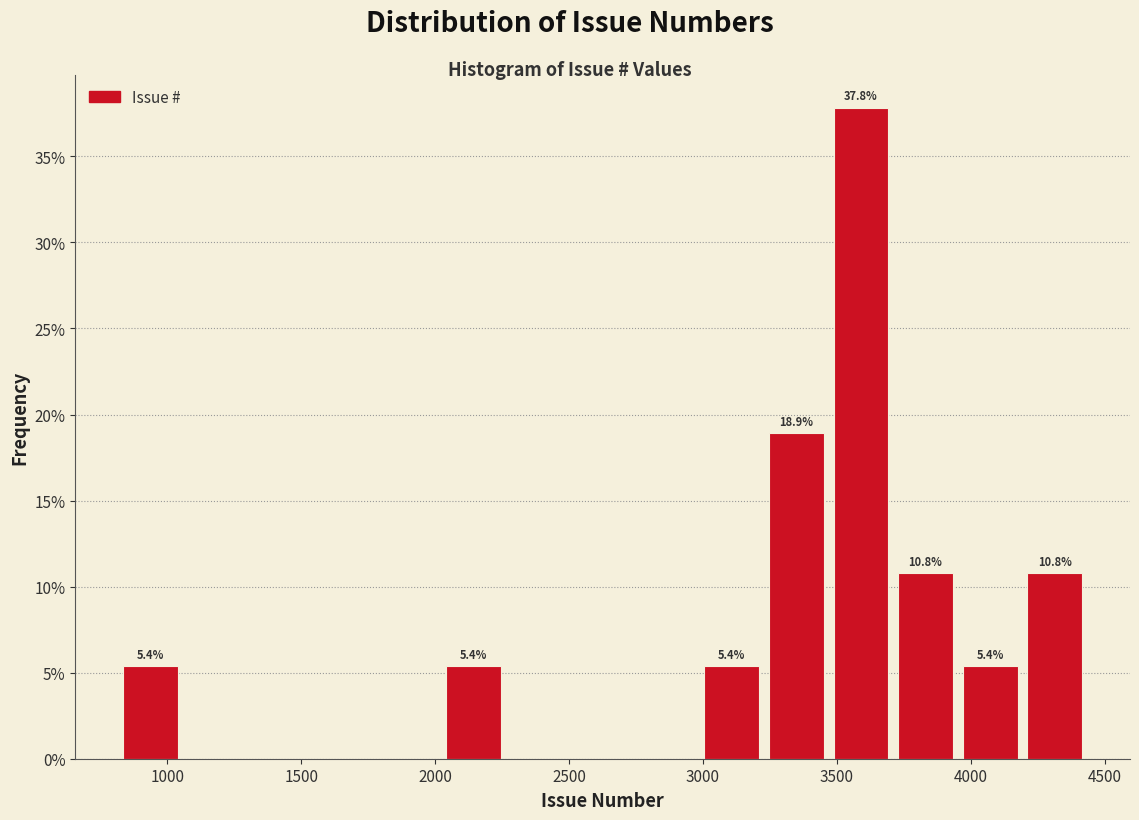

Which range on the x-axis has the tallest bar?

3450 to 3700